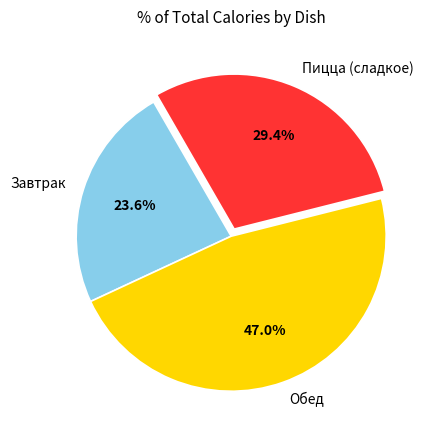

Which slice is the smallest?

Завтрак